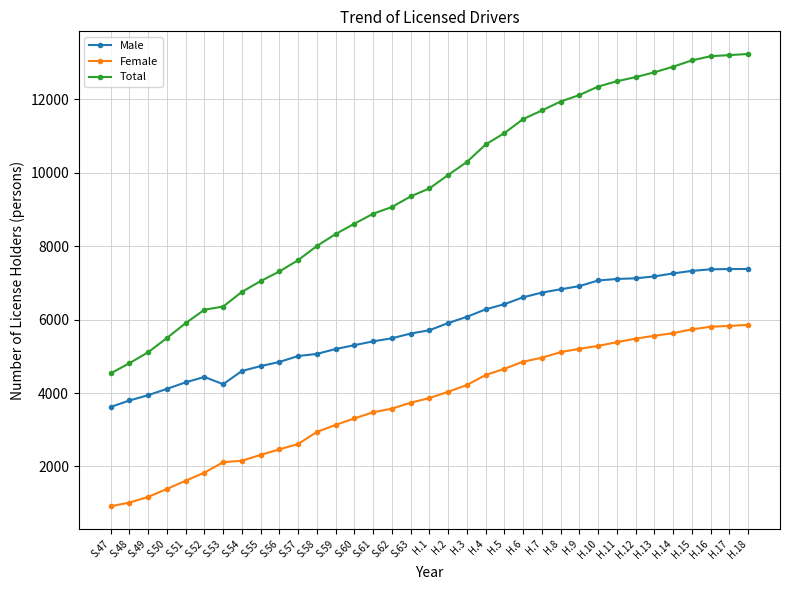

True or false: Total and Female intersect in this chart.

False